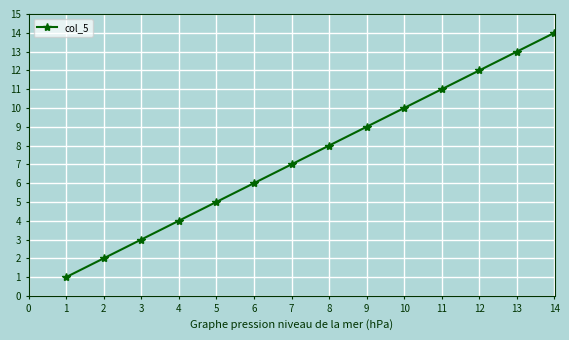

Which label corresponds to the largest value in the chart?

14